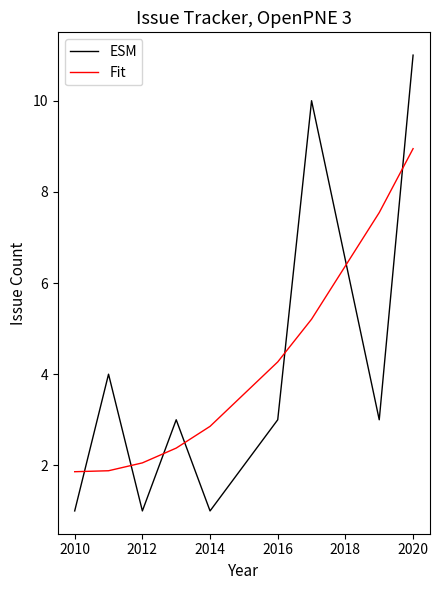

List the series in order of their peak value, lowest first.

Fit, ESM